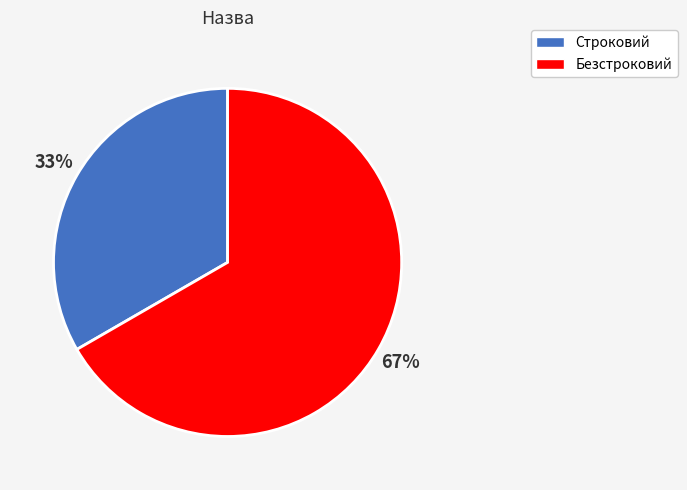

To the nearest percent, what portion does Безстроковий represent?

67%